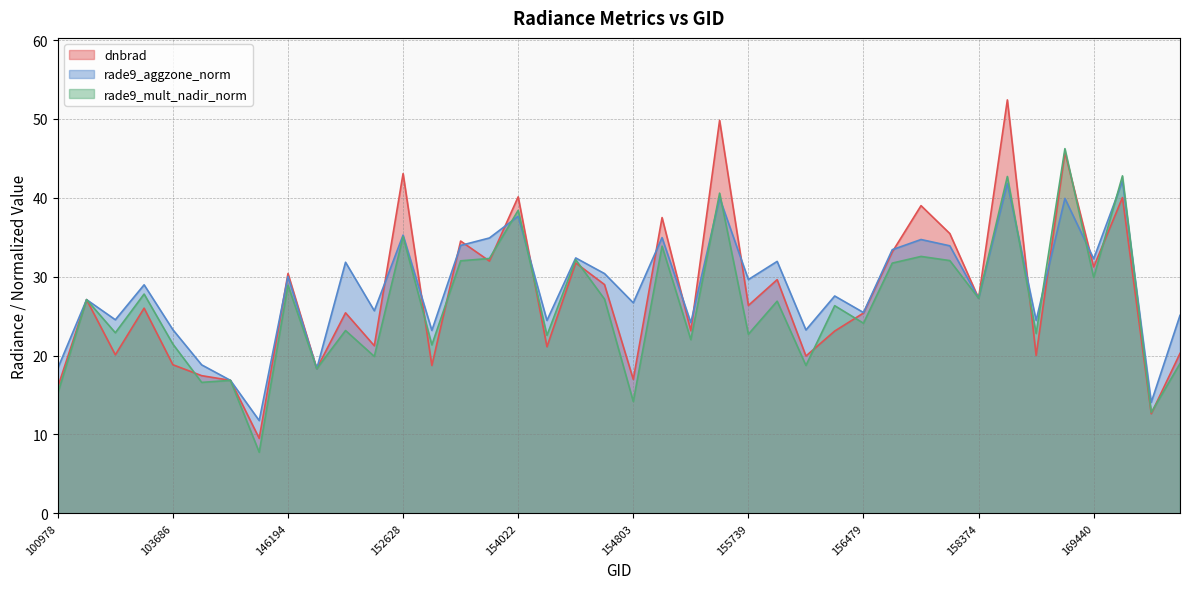

At which category does dnbrad reach its first local valley?

101728